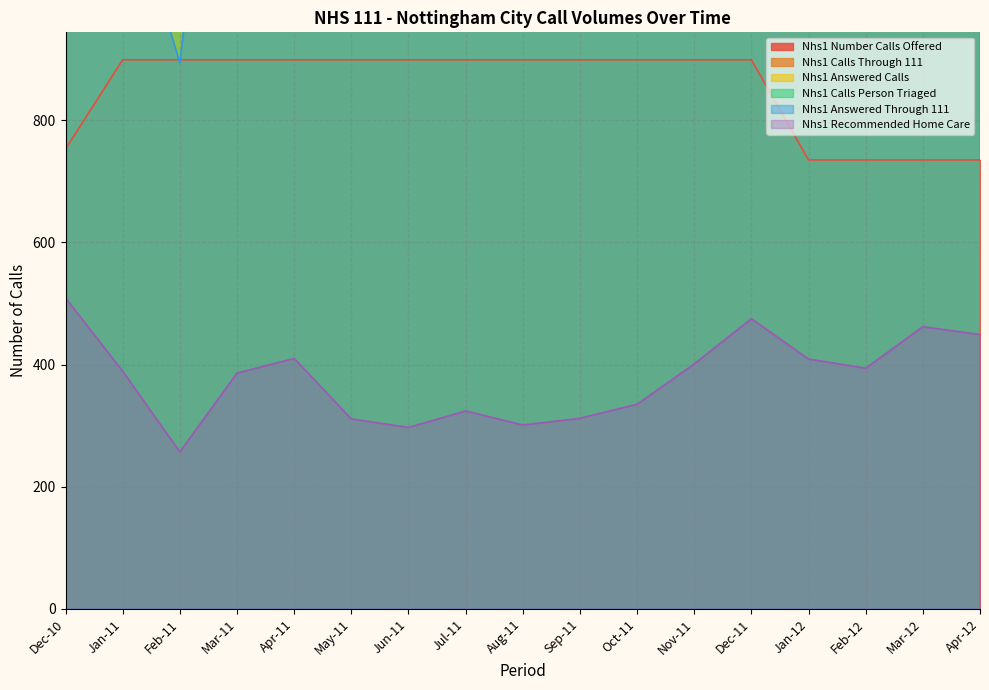

Does the chart have visible grid lines?

Yes